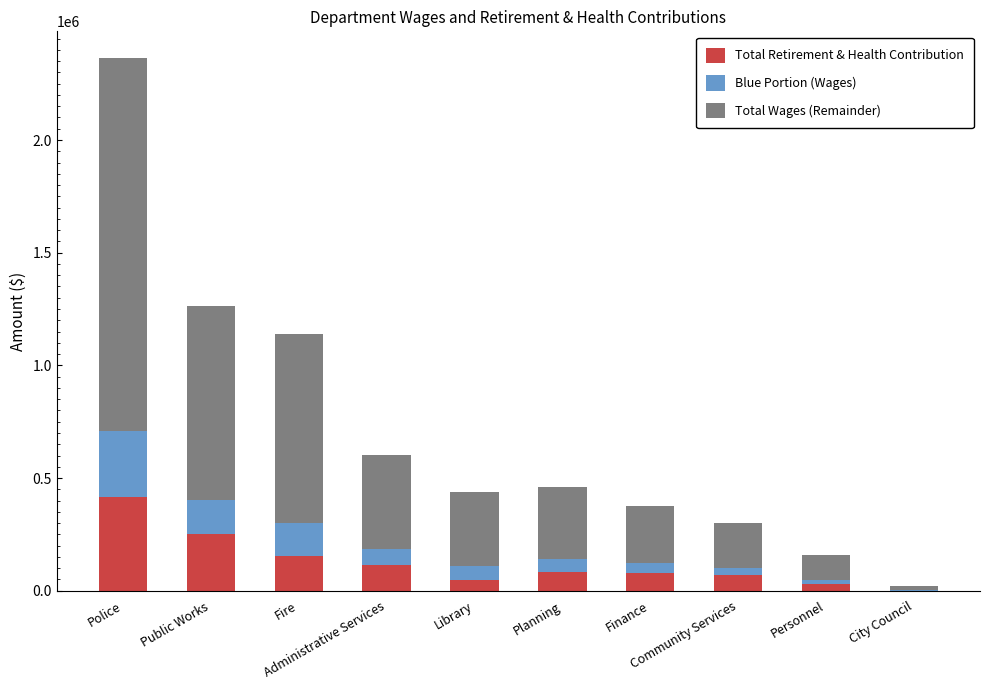

What is the highest value of the Total Retirement & Health Contribution series?

417658.0